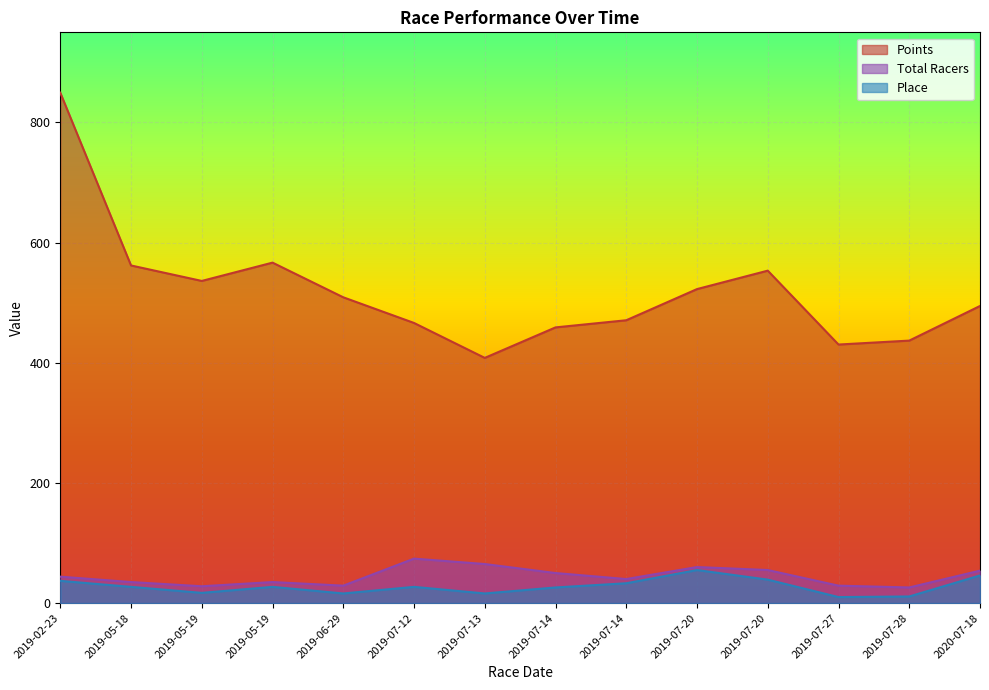

What is the average value of the Total Racers series?

44.6